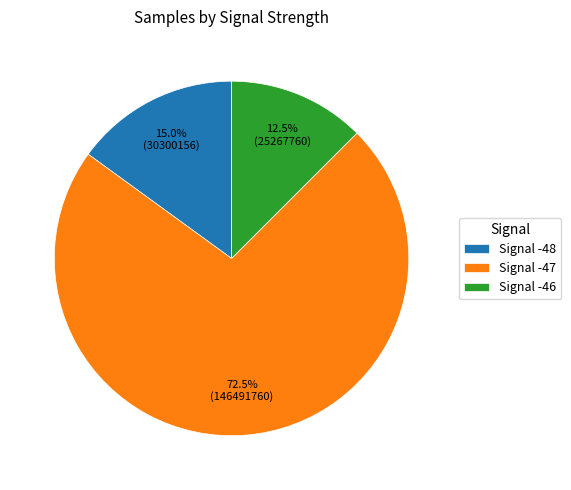

How much of the chart is everything except Signal -47?

27.5%